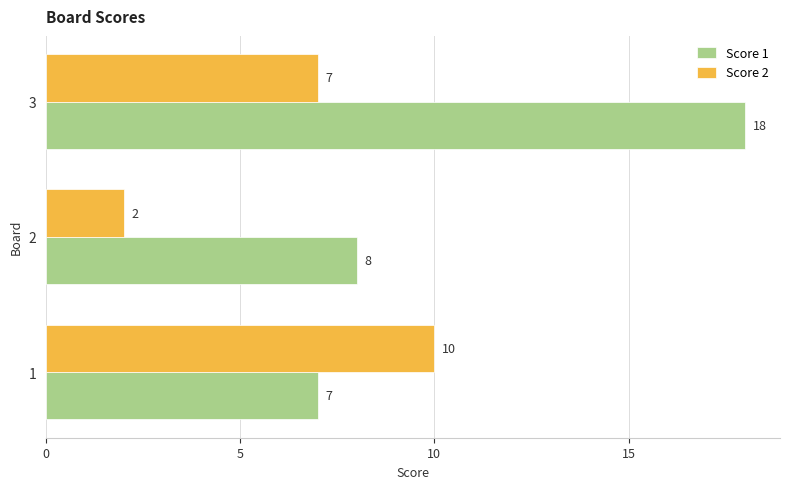

The Score 2 series shows 6 at 1. True or false?

False